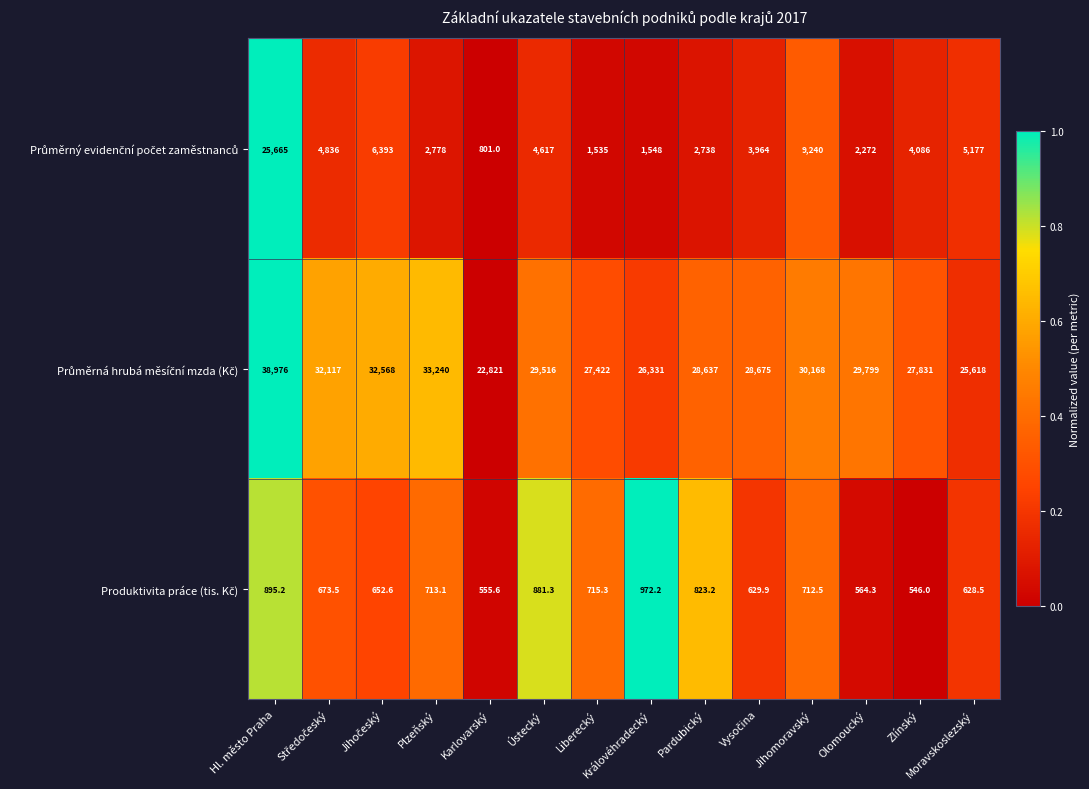

Which label corresponds to the smallest value in the chart?

Zlínský